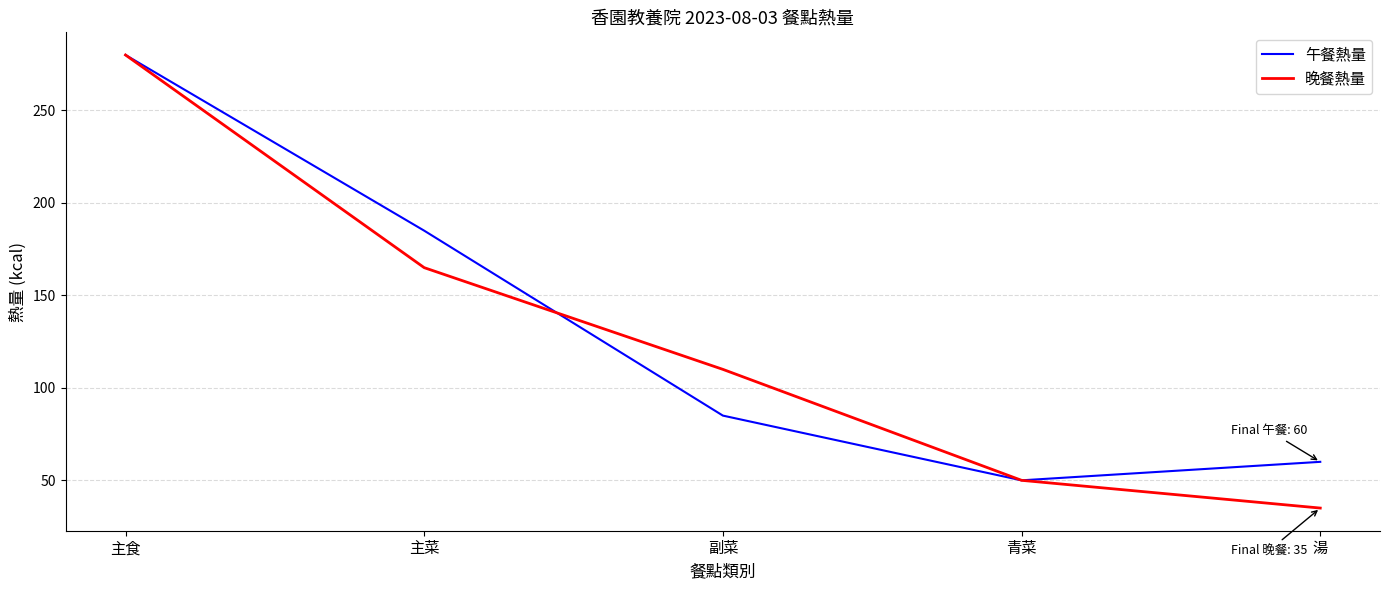

Rank the series by their average value, from lowest to highest.

晚餐熱量, 午餐熱量